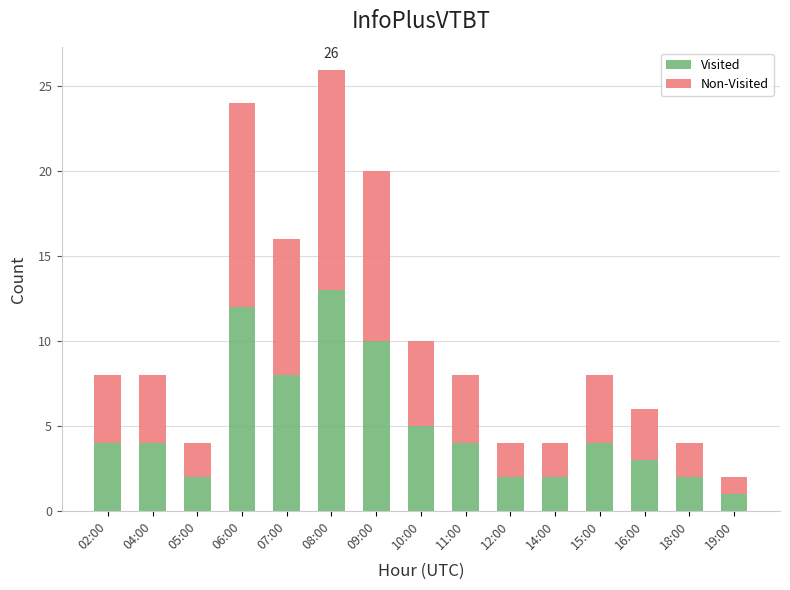

Does the chart contain stacked bars?

Yes